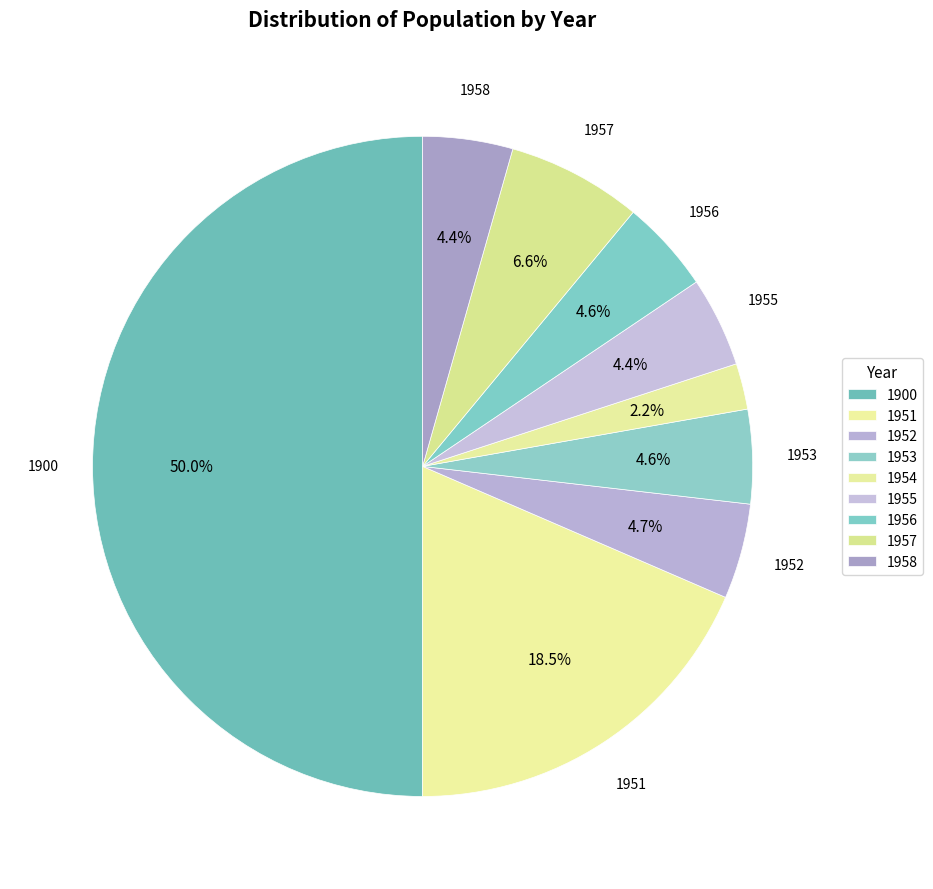

What percentage is the 1956 slice, to the nearest percent?

5%